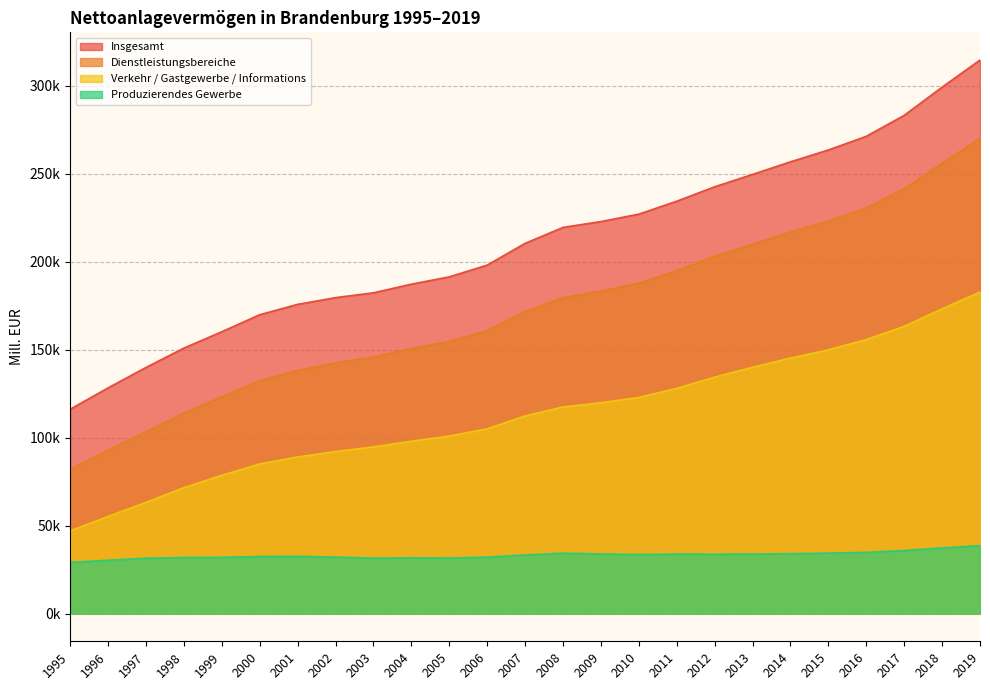

What is the sum of all Dienstleistungsbereiche values?

4309627.4